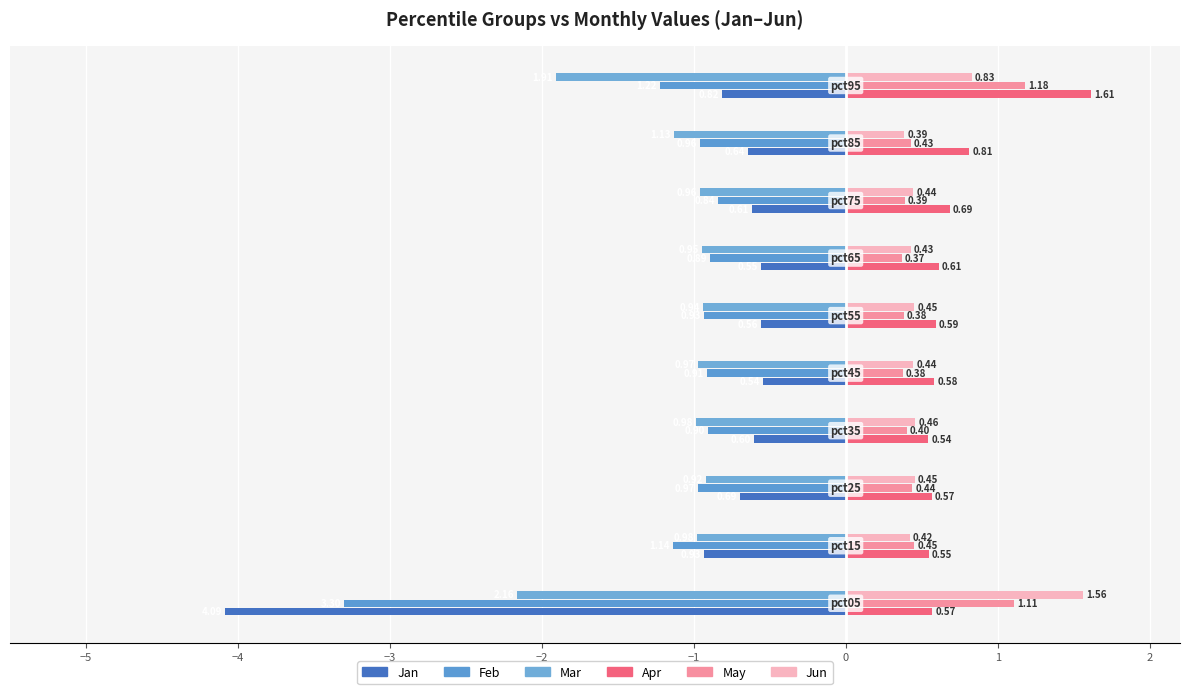

What is the value of the Jun bar at the 2nd from the left?

0.4